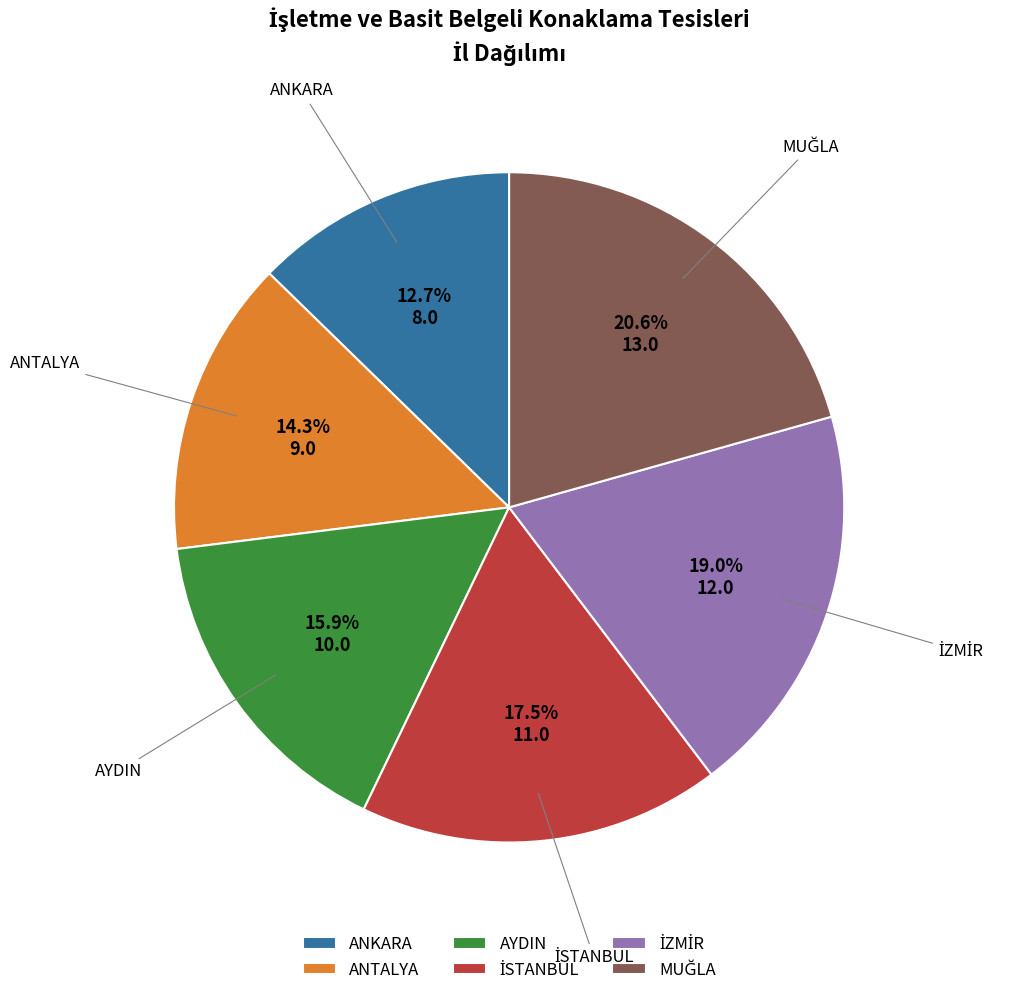

How many slices are in this pie chart?

6